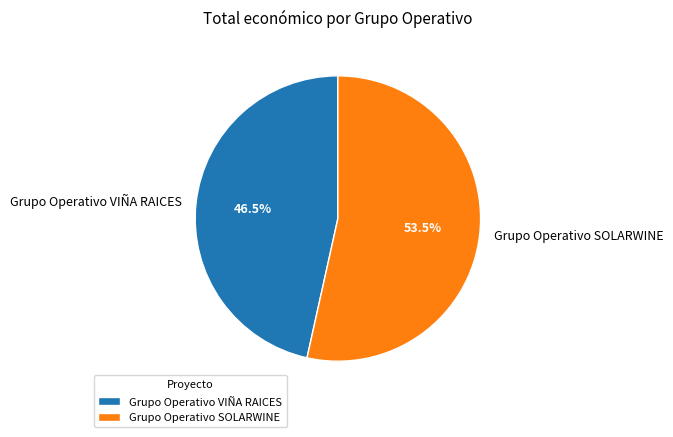

What is the ratio of the value at Grupo Operativo VIÑA RAICES to the value at Grupo Operativo SOLARWINE?

0.9